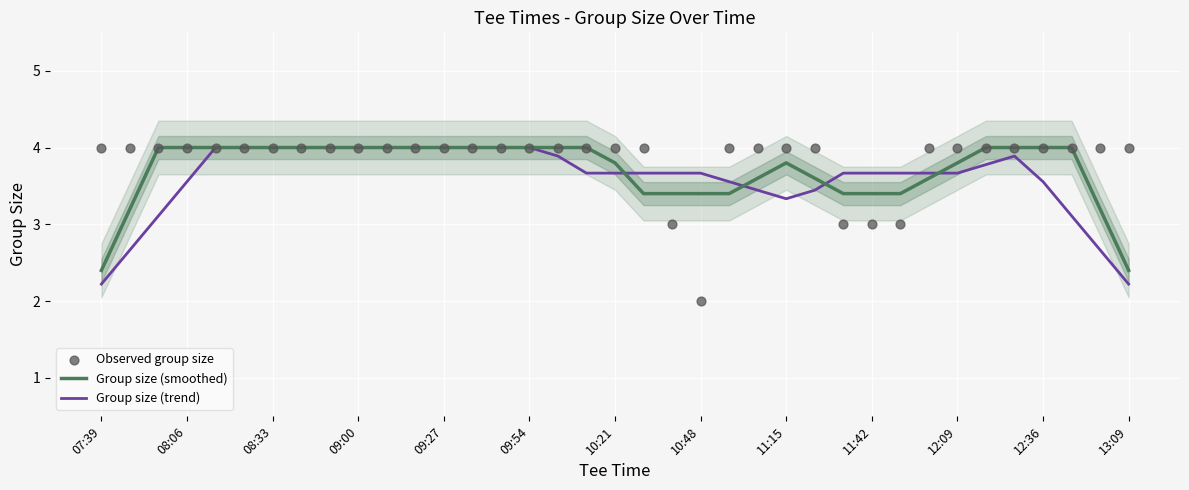

Which series has the largest Y range (max minus min)?

Observed group size